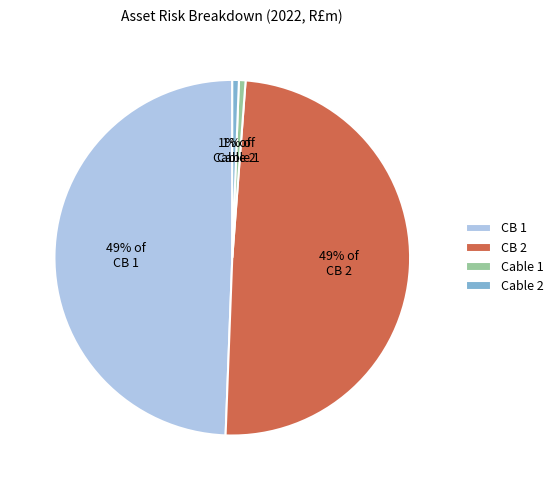

Is CB 2 the majority of the pie?

No